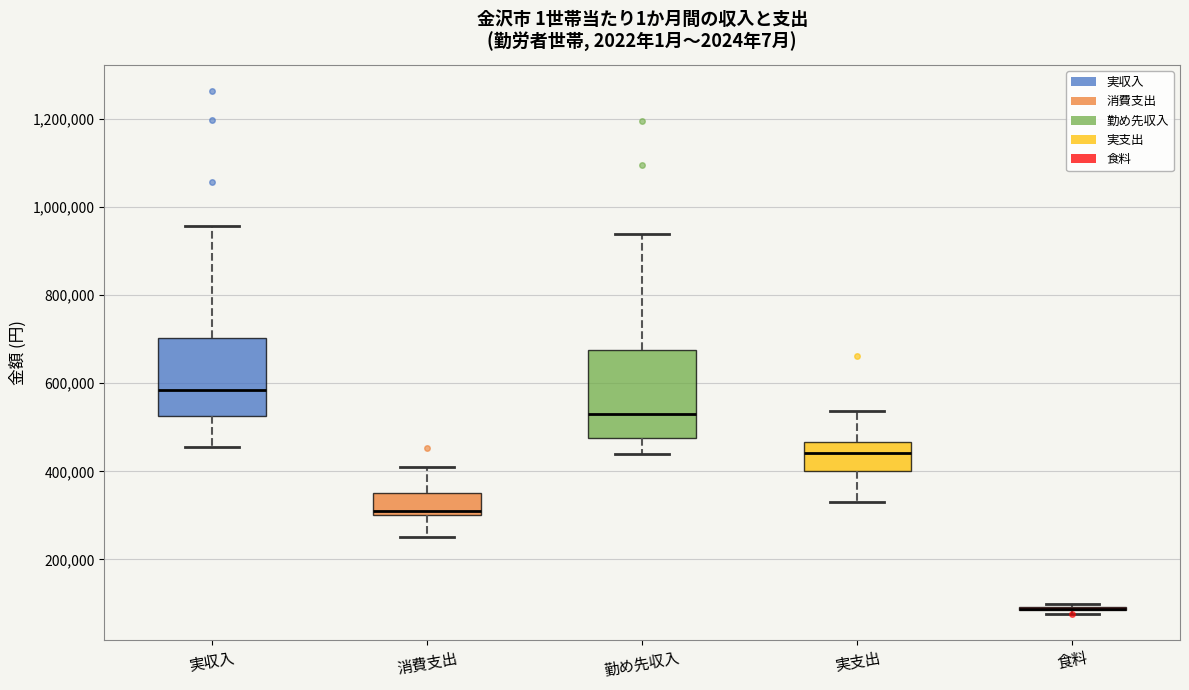

Where does the upper whisker of the box for 勤め先収入 end on the y-axis? The values are not printed on the chart, so give them approximately, as read against the axis.

940000